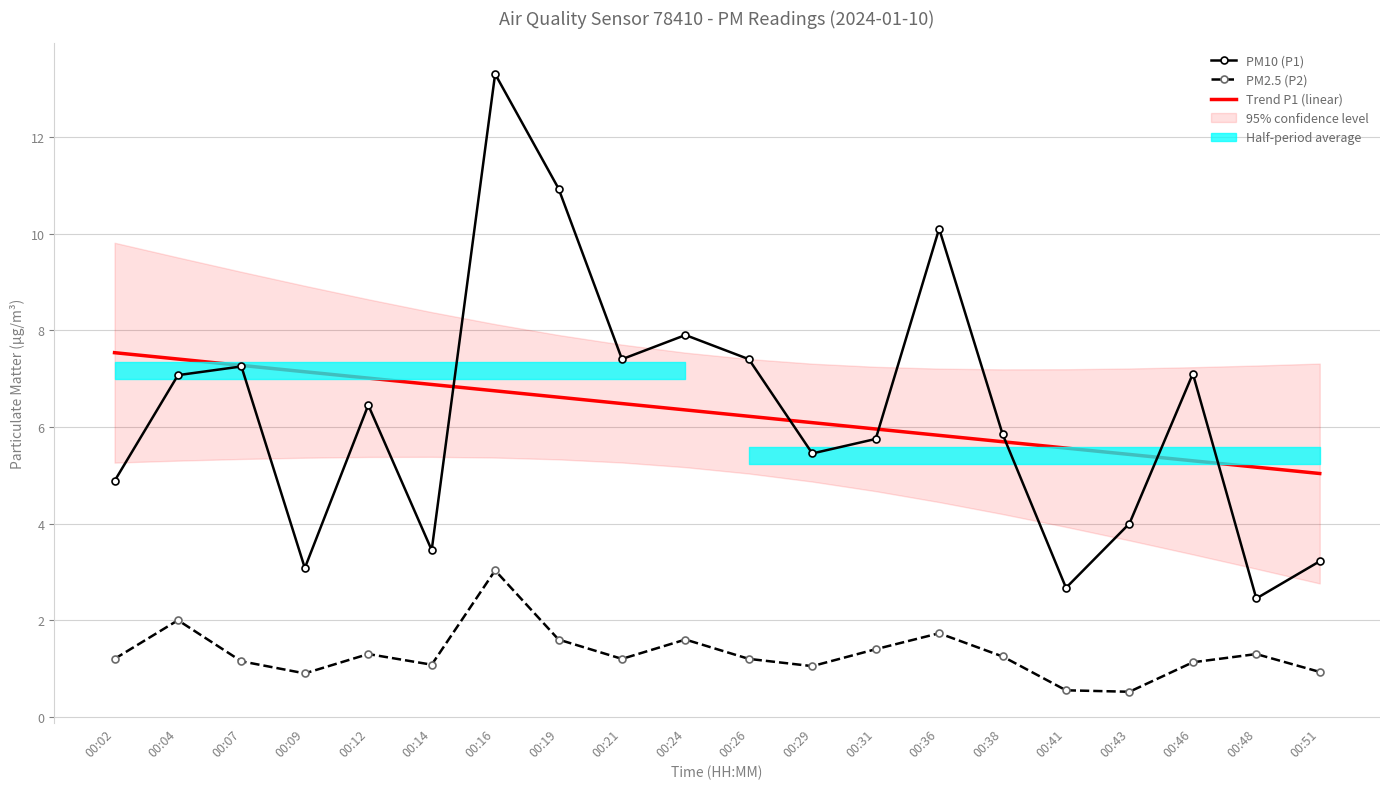

Is the value of PM10 (P1) at 00:21 greater than the value of Trend P1 (linear) at 00:12?

Yes